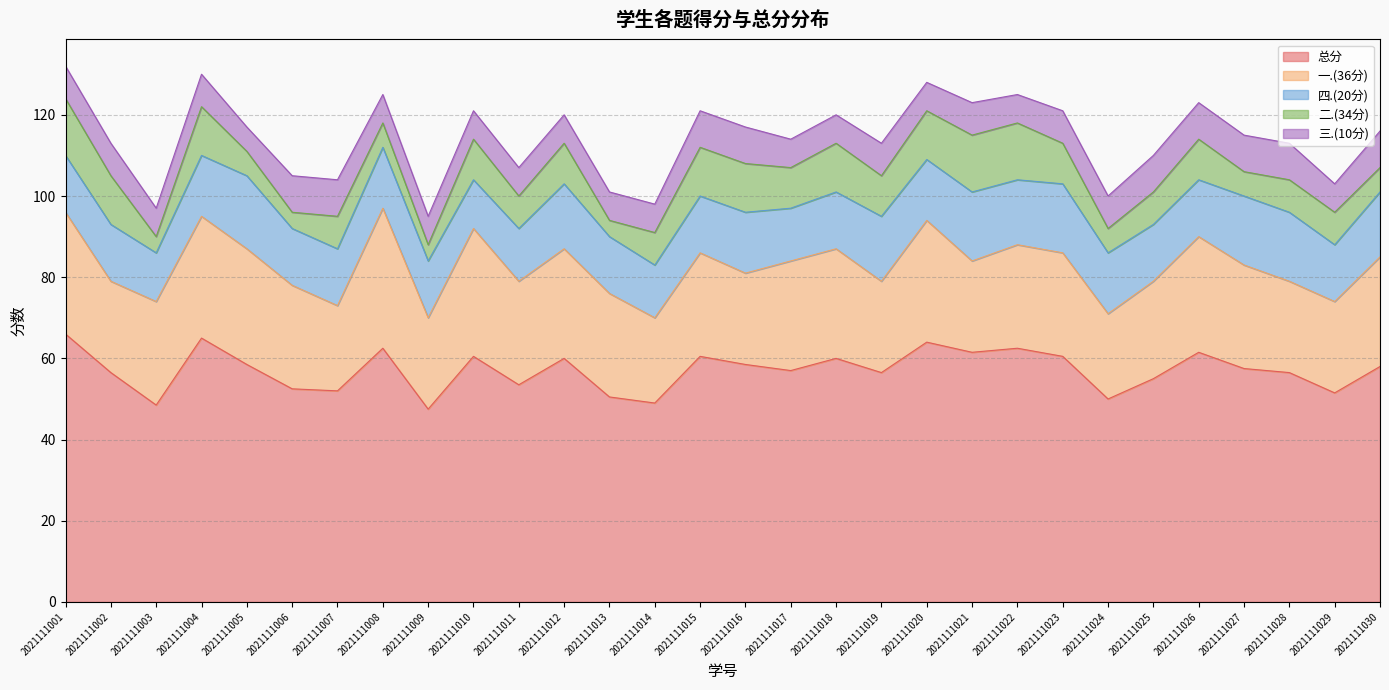

How many data points in 二.(34分) are above 10?

9